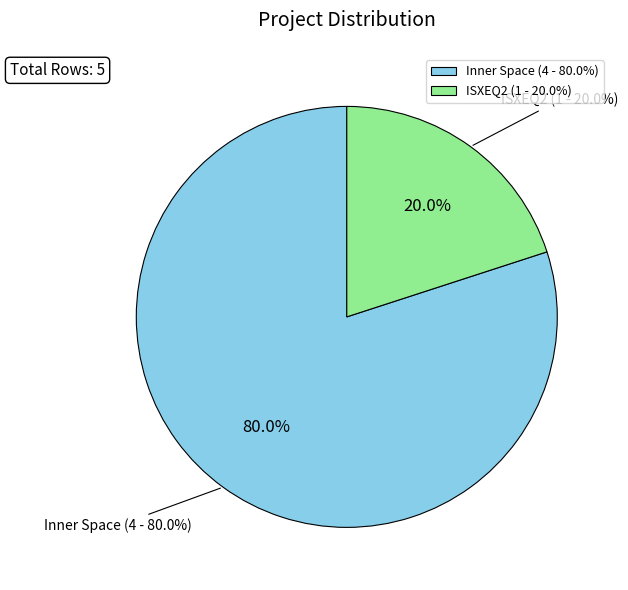

Count the number of slices in the pie.

2